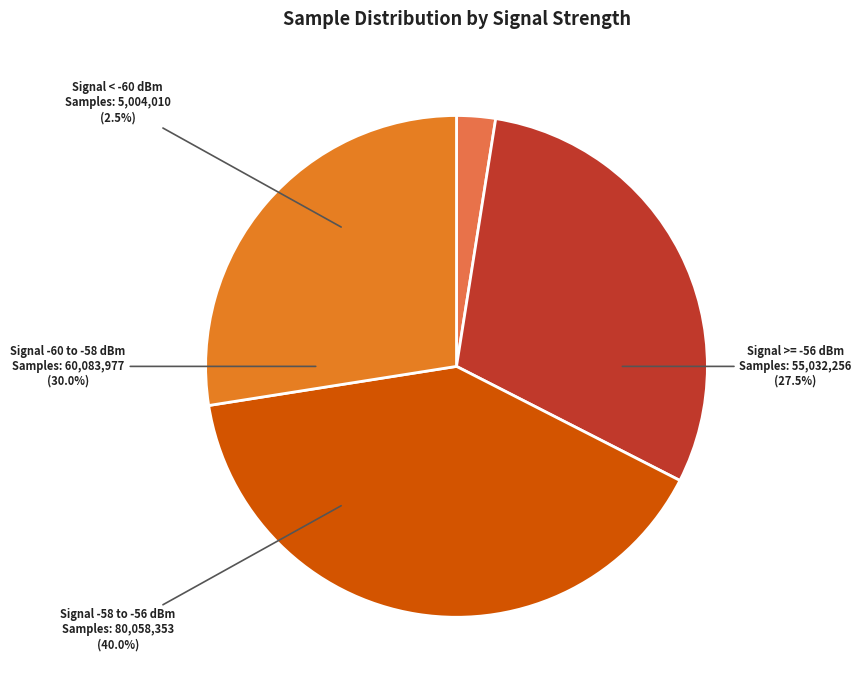

Do 12 and 17 together represent more than half of the pie?

No